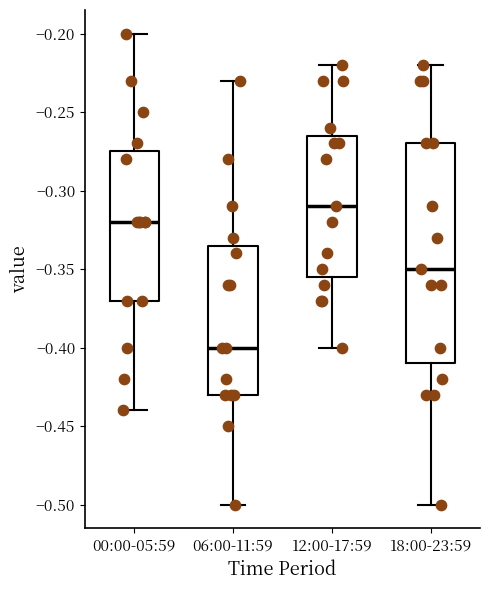

Which box's median line is the lowest?

06:00-11:59